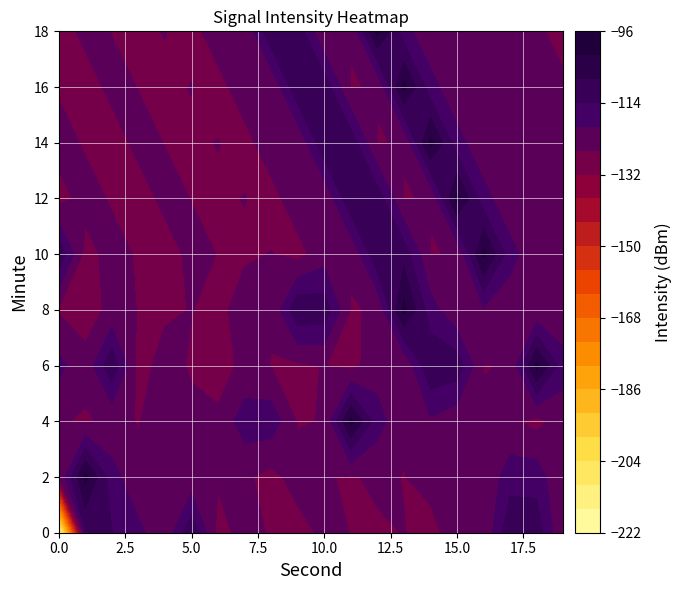

Reading left to right, list all the values displayed in this chart.

0: -220.9	-114.3	-113.7	-118.3	-124.3	-109.2	-128.1	-124.0	-126.6	-128.3	-124.7	-126.1	-126.9	-125.8	-127.9	-122.9	-125.6	-108.8	-110.2	-126.2
2: -125.8	-100.2	-117.4	-125.0	-121.0	-124.3	-125.3	-125.1	-127.9	-123.5	-125.6	-126.6	-124.9	-126.2	-124.1	-124.6	-125.0	-116.7	-116.4	-126.5
4: -125.6	-126.6	-124.9	-126.2	-124.1	-124.6	-125.0	-116.7	-116.4	-126.5	-125.8	-100.2	-117.4	-125.0	-121.0	-124.3	-125.3	-125.1	-127.9	-123.5
6: -118.3	-124.3	-109.2	-128.1	-124.0	-126.6	-128.3	-124.7	-126.1	-126.9	-125.8	-127.9	-122.9	-125.6	-108.8	-110.2	-126.2	-125.8	-100.2	-117.4
8: -126.6	-128.3	-124.7	-126.1	-126.9	-125.8	-127.9	-122.9	-125.6	-108.8	-110.2	-126.2	-125.8	-100.2	-117.4	-125.0	-121.0	-124.3	-125.3	-125.1
10: -109.2	-128.1	-124.0	-126.6	-128.3	-124.7	-126.1	-126.9	-125.8	-127.9	-122.9	-125.6	-108.8	-110.2	-126.2	-125.8	-100.2	-117.4	-125.0	-121.0
12: -128.1	-124.0	-126.6	-128.3	-124.7	-126.1	-126.9	-125.8	-127.9	-122.9	-125.6	-108.8	-110.2	-126.2	-125.8	-100.2	-117.4	-125.0	-121.0	-124.3
14: -124.0	-126.6	-128.3	-124.7	-126.1	-126.9	-125.8	-127.9	-122.9	-125.6	-108.8	-110.2	-126.2	-125.8	-100.2	-117.4	-125.0	-121.0	-124.3	-125.3
16: -126.6	-128.3	-124.7	-126.1	-126.9	-125.8	-127.9	-122.9	-125.6	-108.8	-110.2	-126.2	-125.8	-100.2	-117.4	-125.0	-121.0	-124.3	-125.3	-125.1
18: -128.3	-124.7	-126.1	-126.9	-125.8	-127.9	-122.9	-125.6	-108.8	-110.2	-126.2	-125.8	-100.2	-117.4	-125.0	-121.0	-124.3	-125.3	-125.1	-127.9